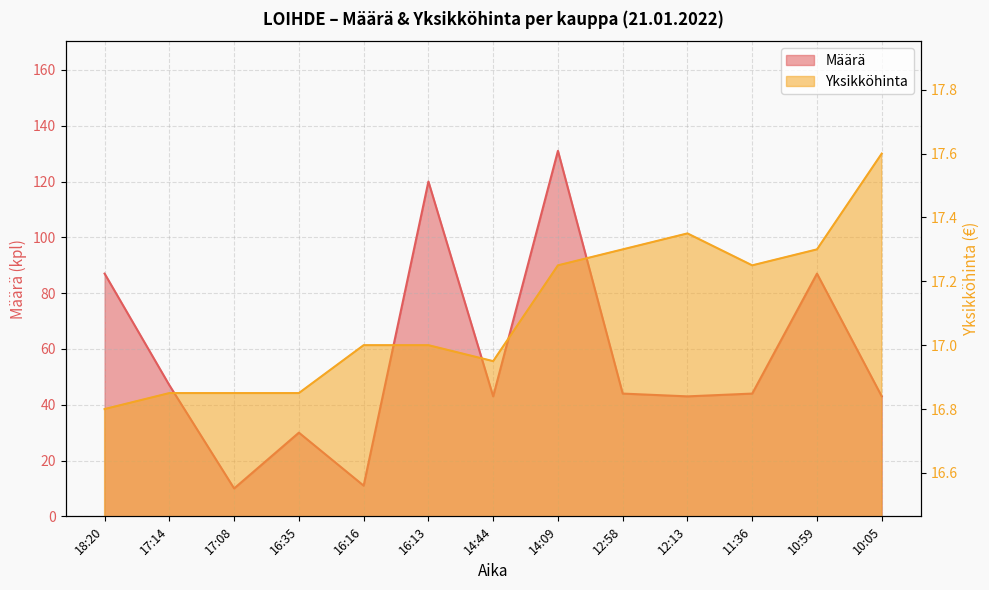

The Määrä series shows 73.0 at 14:44. True or false?

False